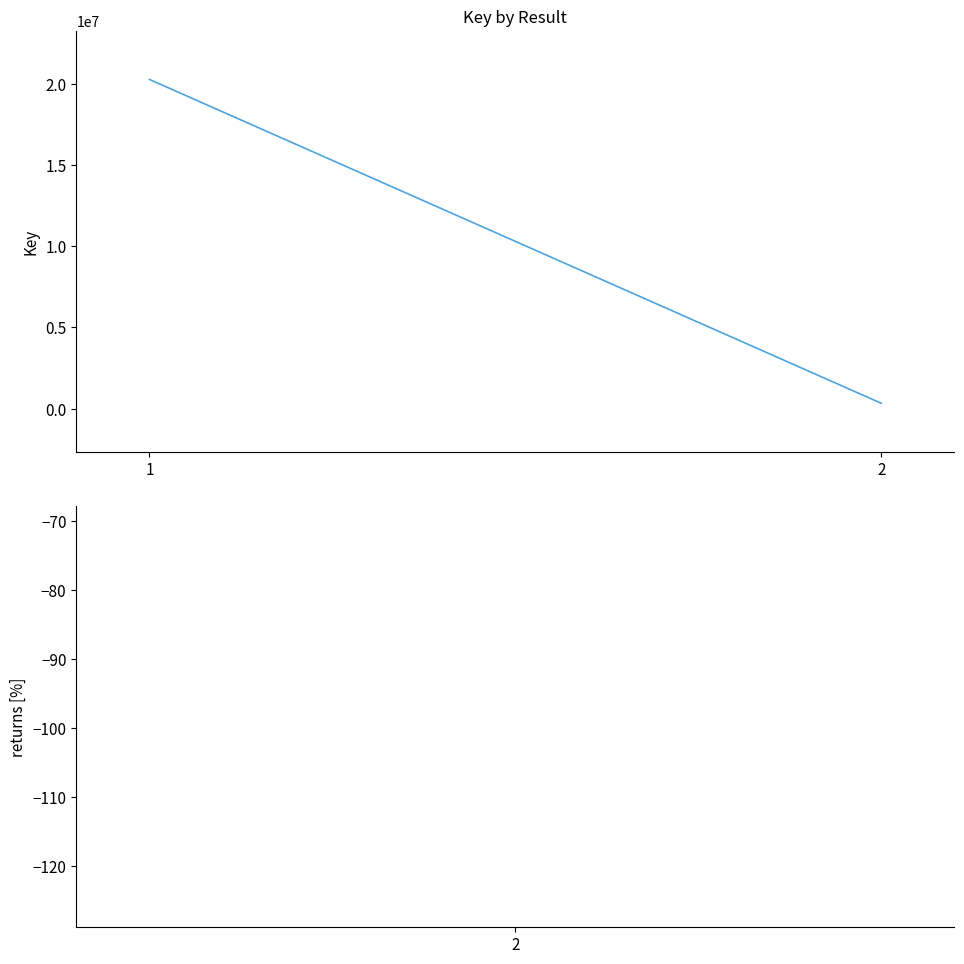

What is the ratio of the value at 1 to the value at 2?

61.8